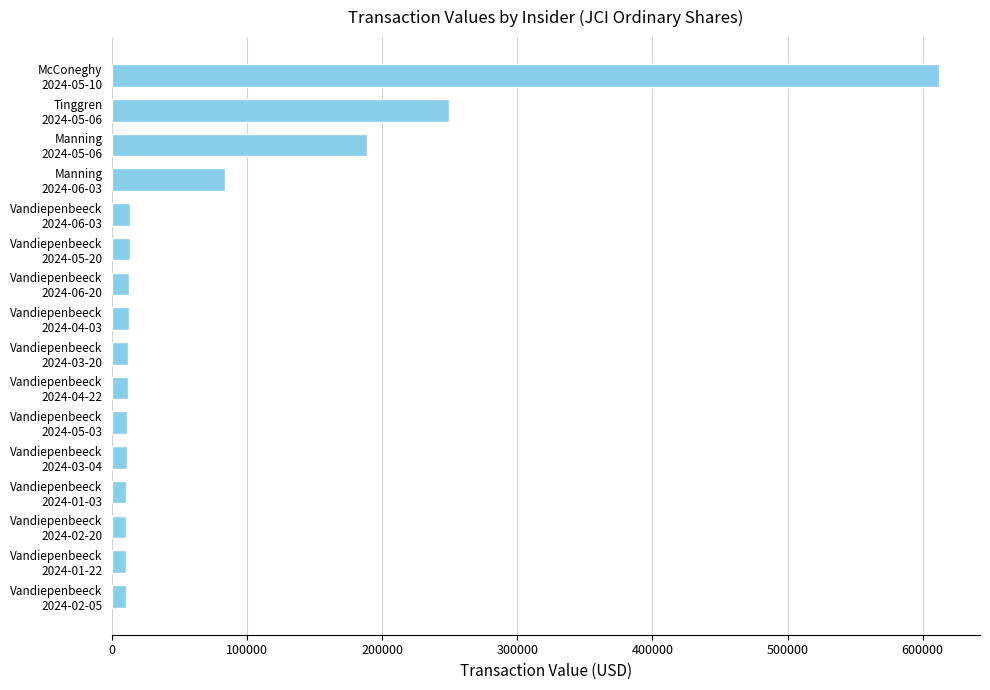

What is the value of the 3rd bar from the top?

188566